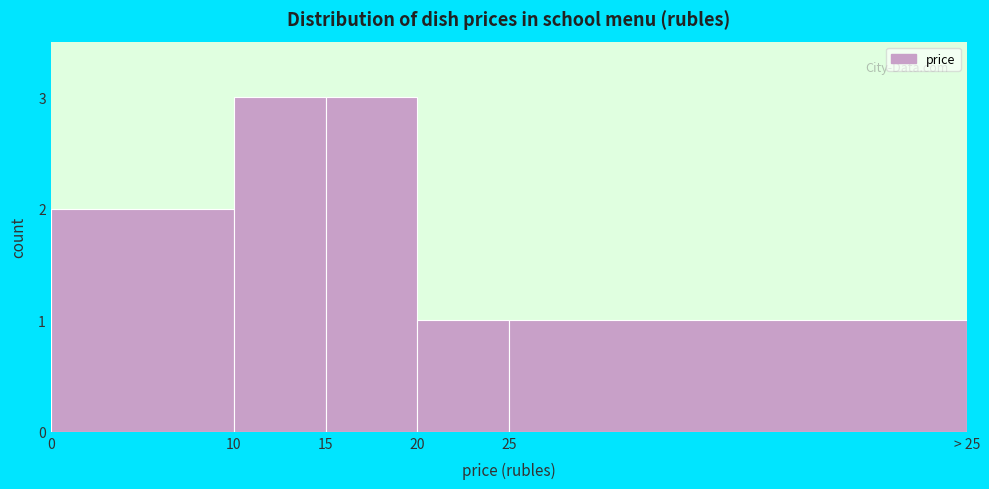

Reading left to right, list all the values displayed in this chart.

0=2	10=3	15=3	20=1	25=1